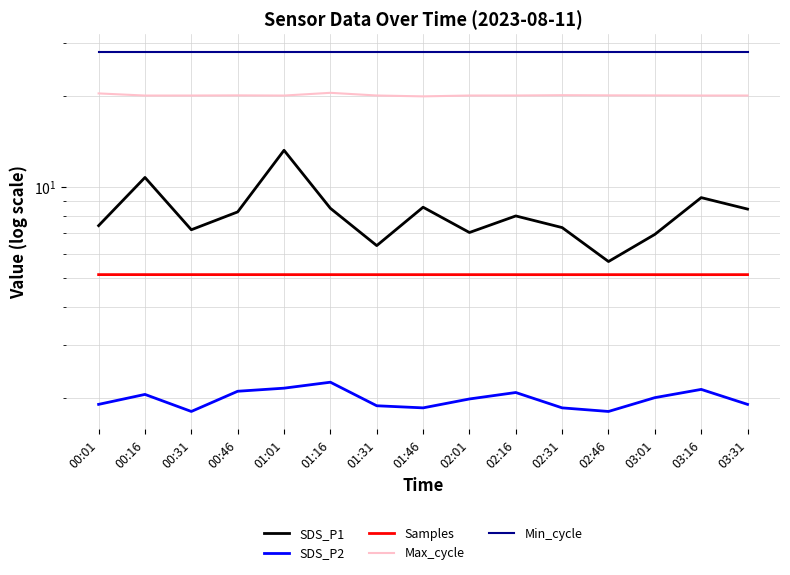

How many data points in Max_cycle are less than 20?

1